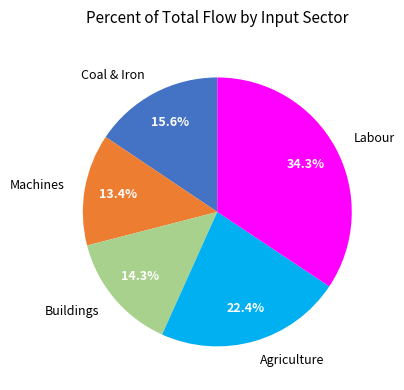

Rank the categories by value from highest to lowest.

Labour, Agriculture, Coal & Iron, Buildings, Machines